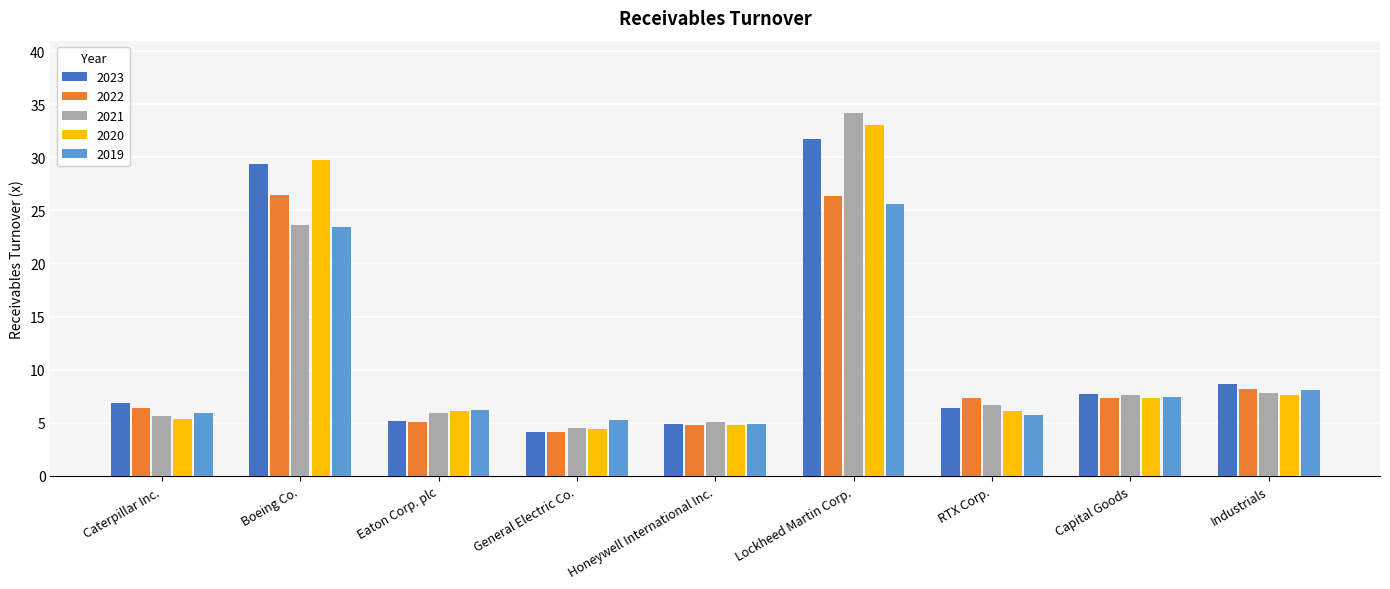

What is the minimum value for 2020?

4.4